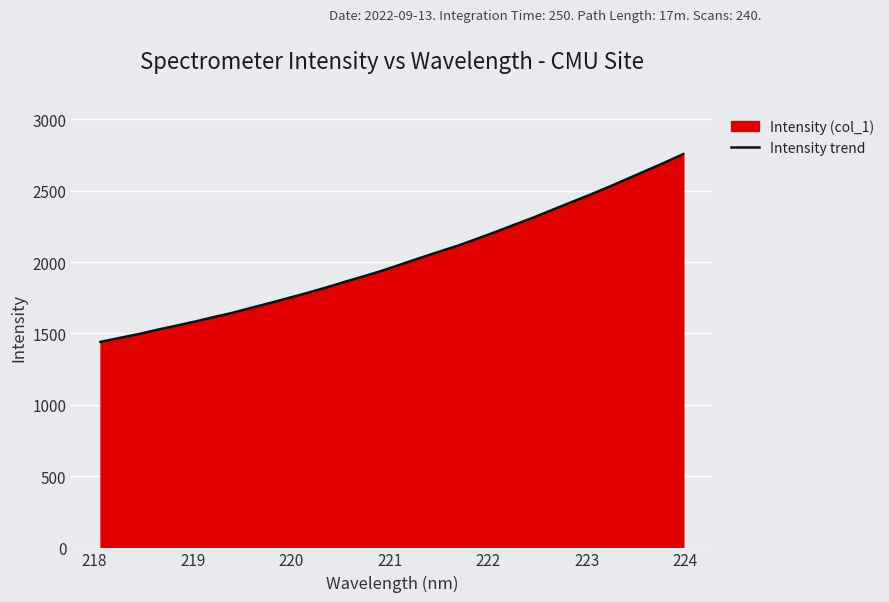

What is the maximum value shown in the chart?

2756.7